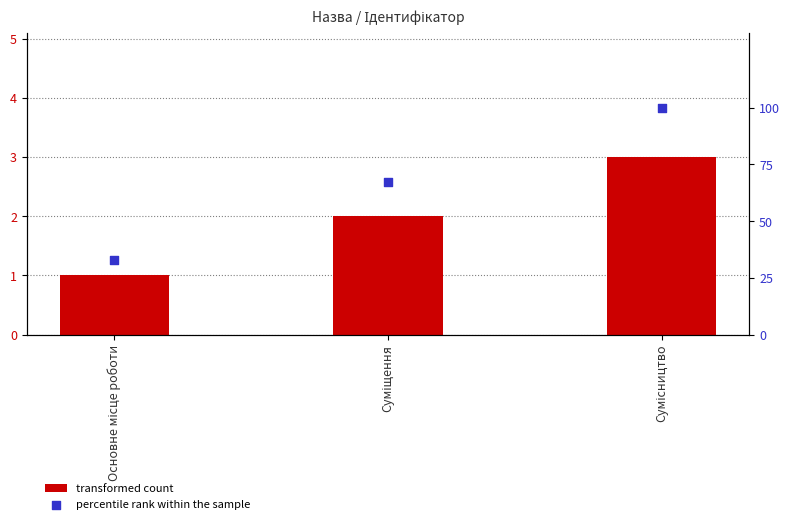

At how many categories does at least one series exceed 67?

1